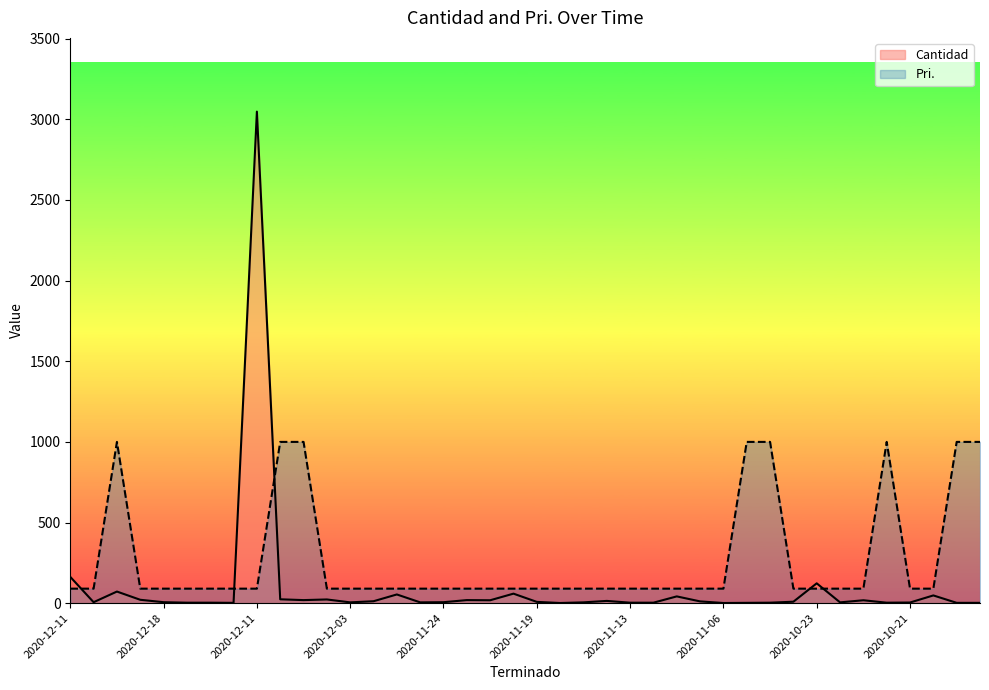

What is the difference between the maximum and minimum values in the Pri. series?

910